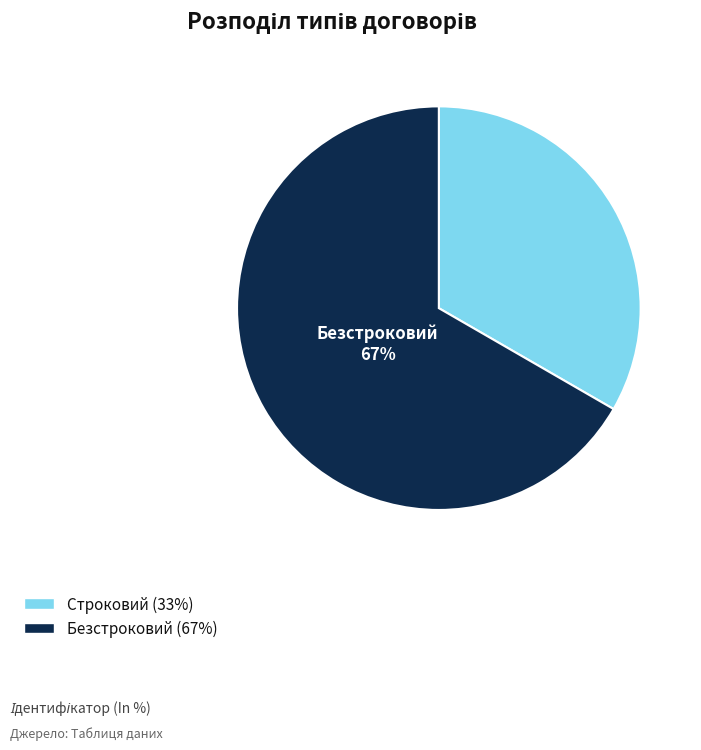

Between Безстроковий and Строковий, which is larger?

Безстроковий